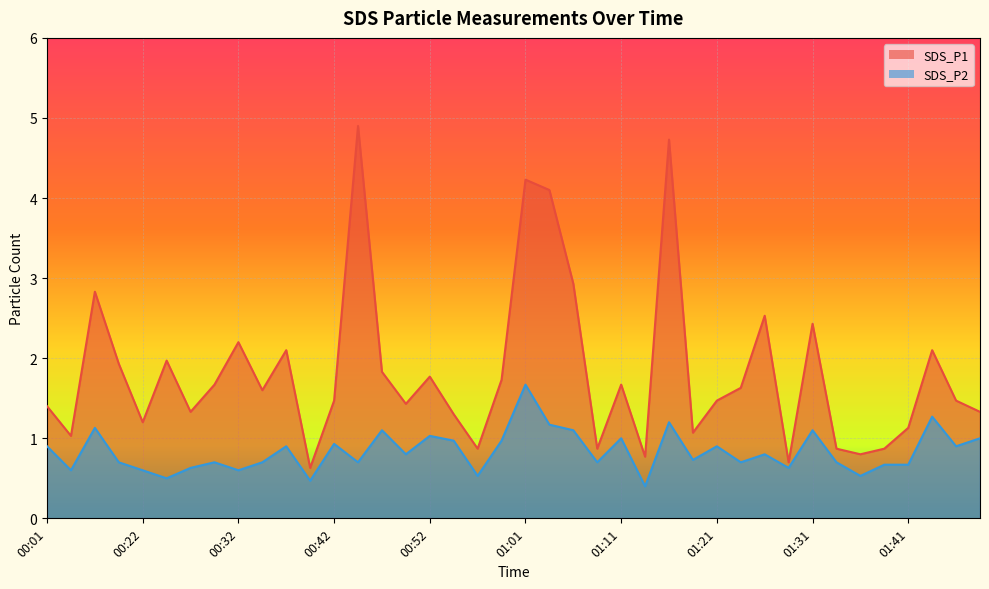

Is the value of SDS_P2 at 00:59 greater than the value of SDS_P1 at 00:39?

Yes